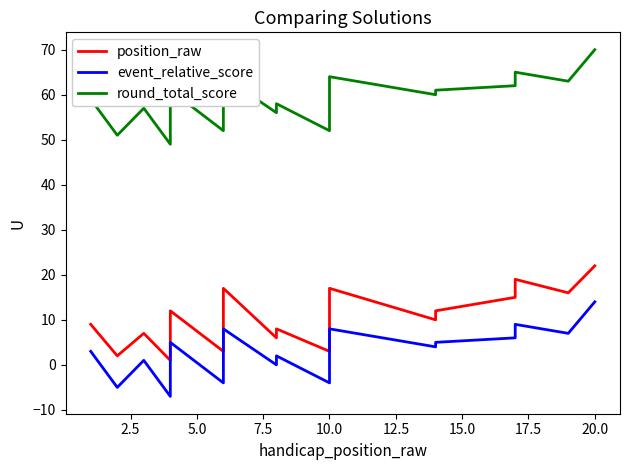

What is the difference between the maximum and minimum values in the event_relative_score series?

21